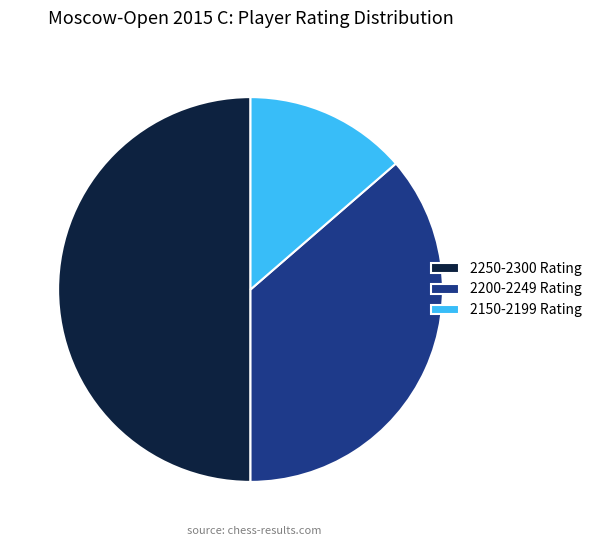

Is the sum of 2250-2300 Rating and 2200-2249 Rating greater than half?

Yes